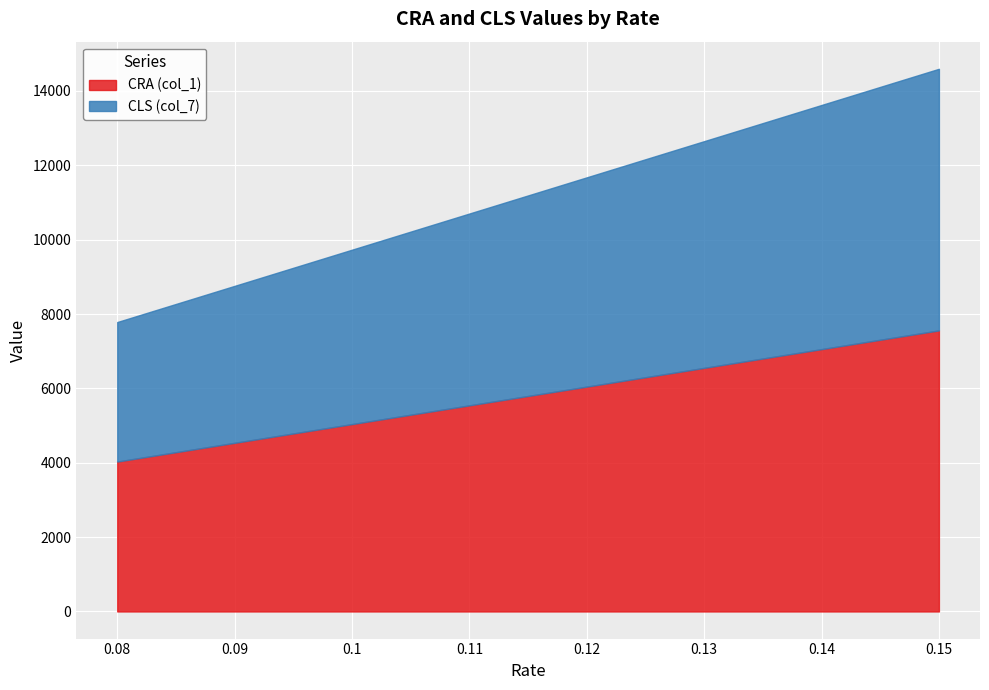

True or false: CRA (col_1) and CLS (col_7) cross at least once.

False